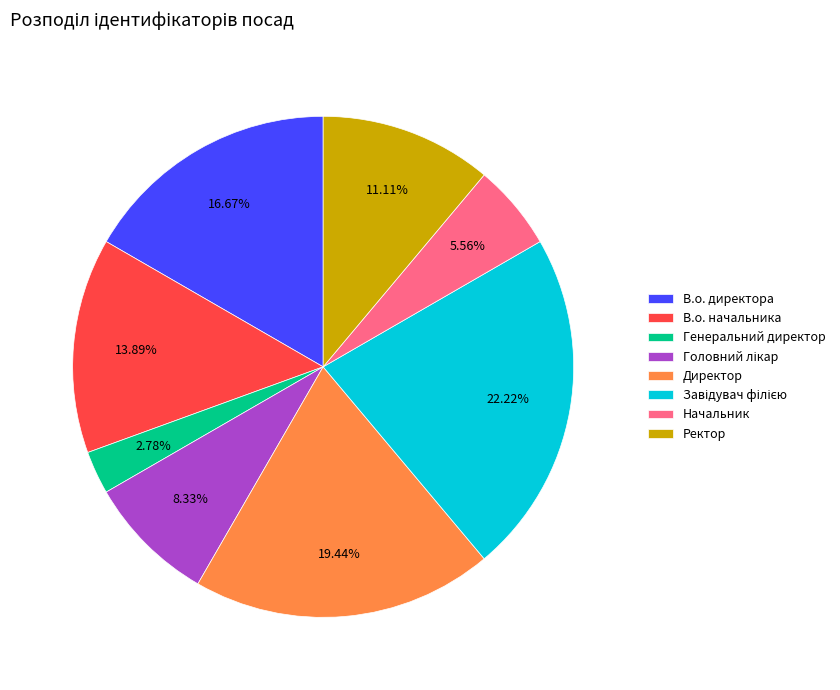

True or false: Ректор accounts for 11% of the total.

True